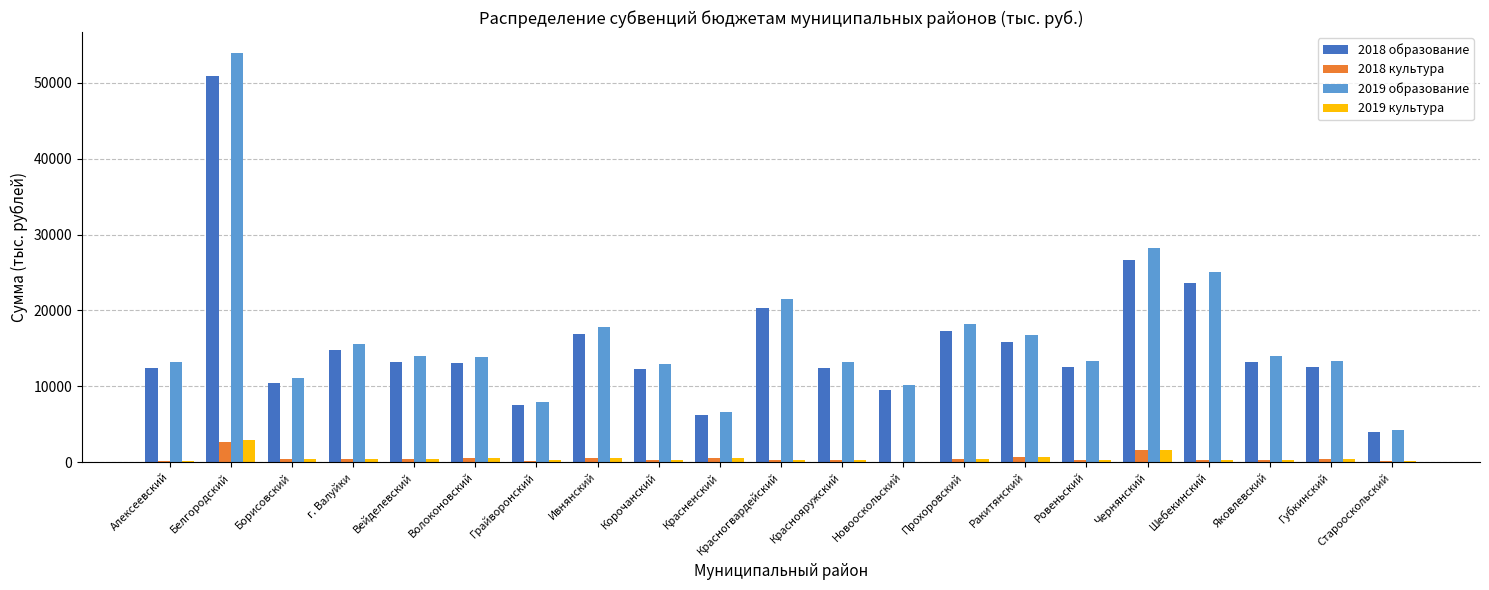

What are all the series names shown in the legend?

2018 образование, 2018 культура, 2019 образование, 2019 культура